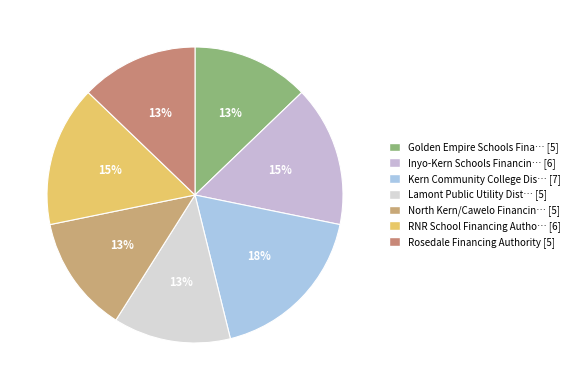

How many slices are in this pie chart?

7